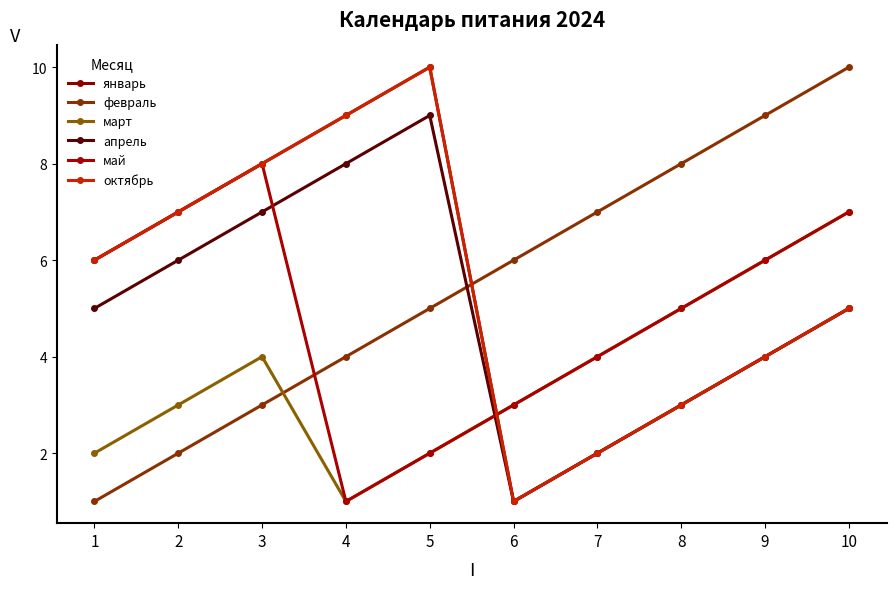

True or false: октябрь and май intersect in this chart.

True